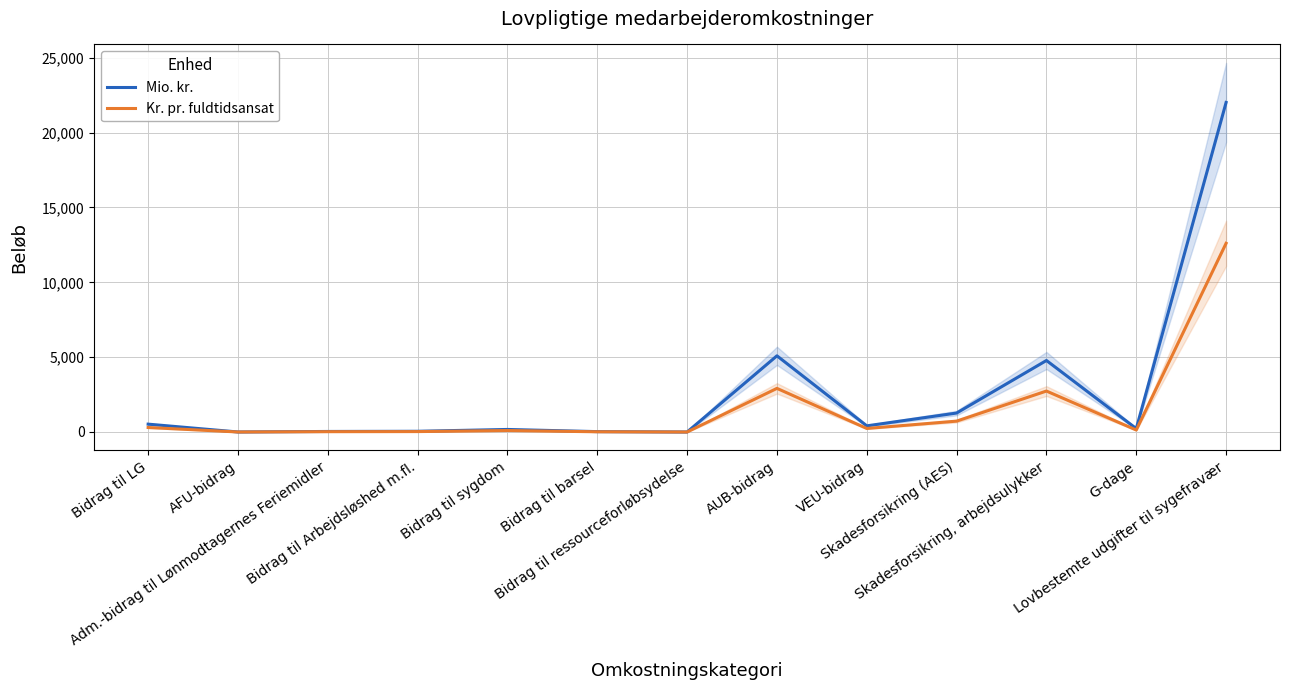

How many negative values does the Mio. kr. series have?

1